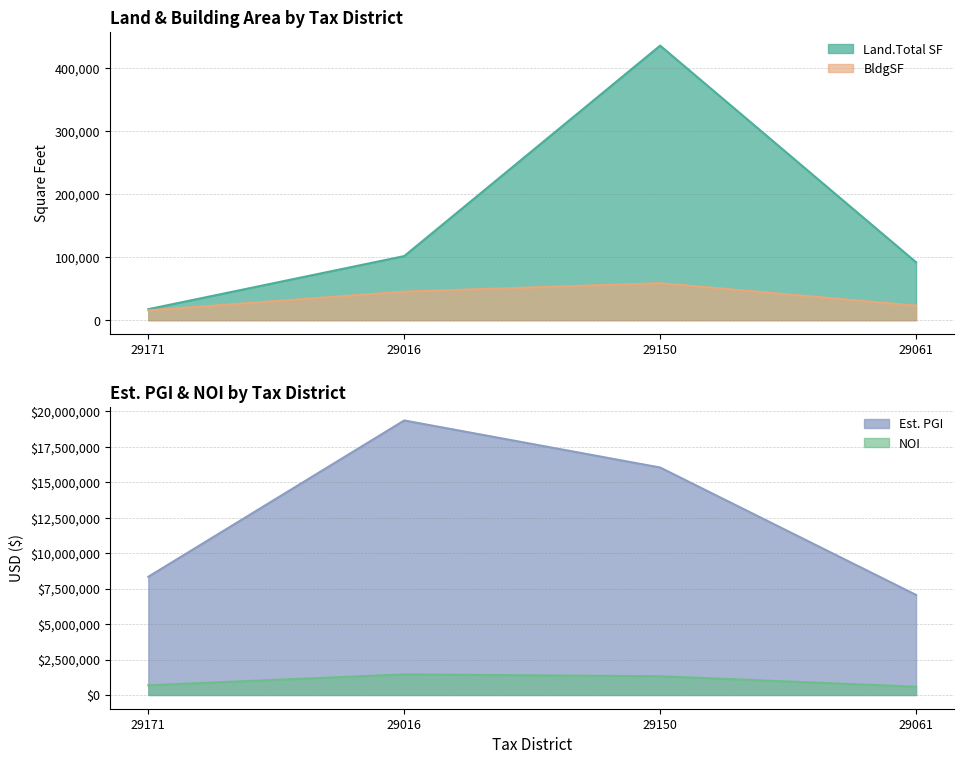

List the series in order of their peak value, highest first.

Est. PGI, NOI, Land.Total SF, BldgSF